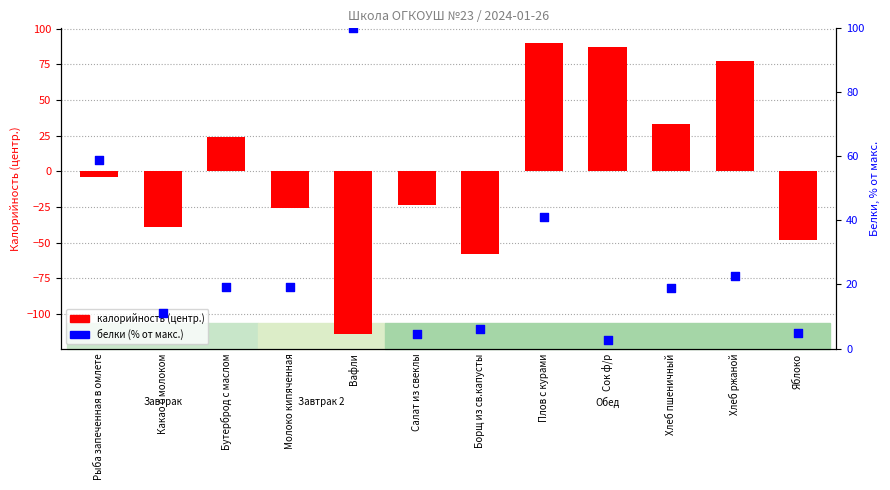

What is the total value across all series at Хлеб пшеничный?

52.5